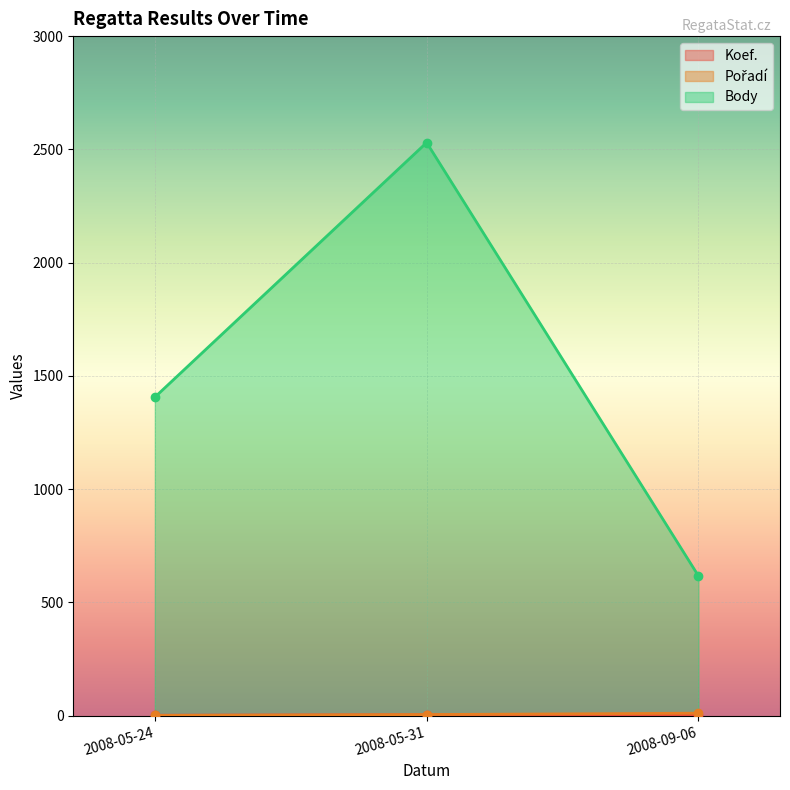

Which label corresponds to the smallest value in the chart?

2008-05-24